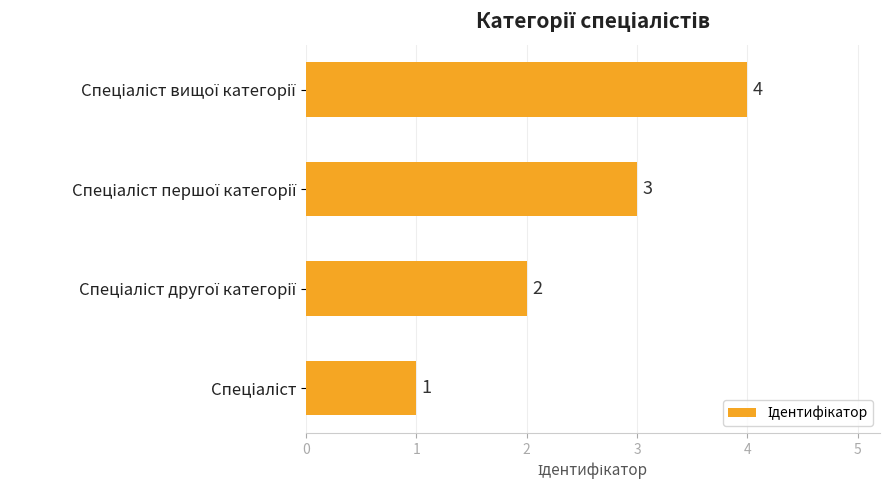

Count the values in the range 2 to 4.

3